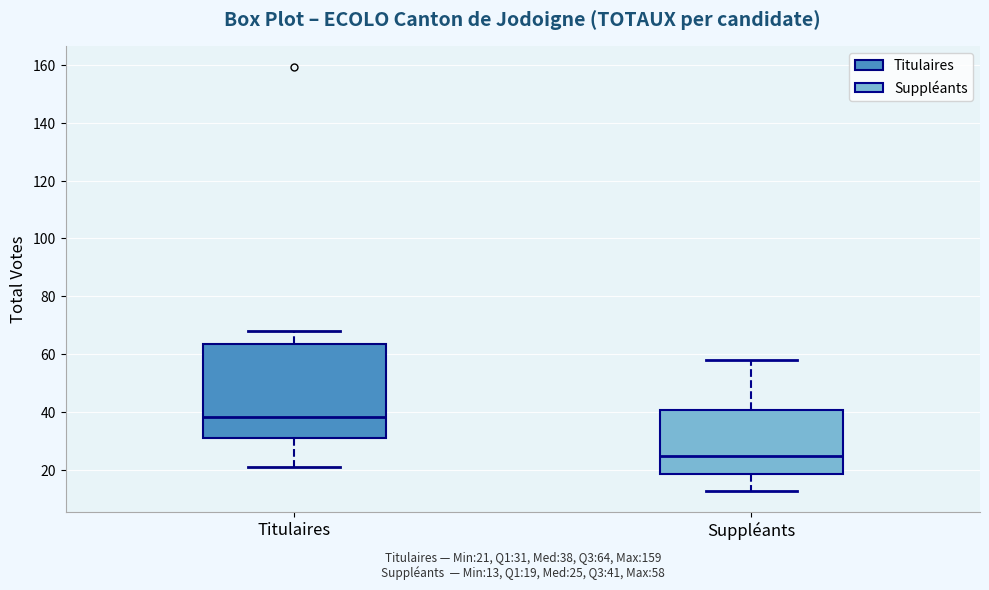

Which box is the tallest, from its lower edge to its upper edge?

Titulaires